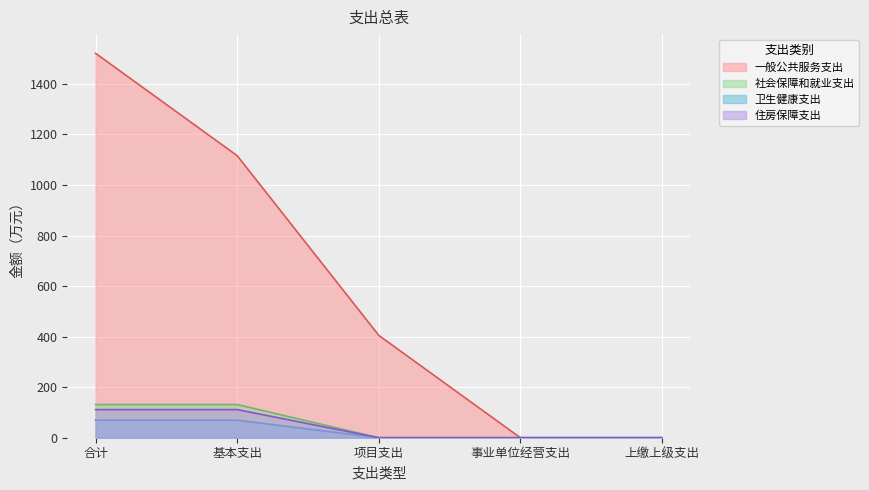

Which series has the largest total across all categories?

一般公共服务支出